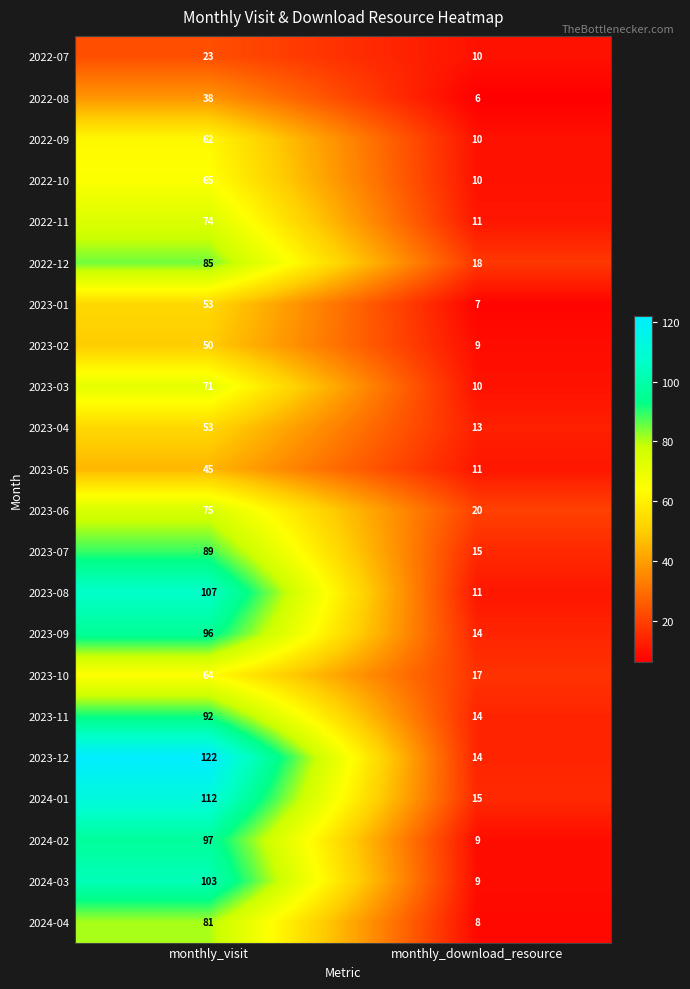

What is the minimum value shown in the chart?

6